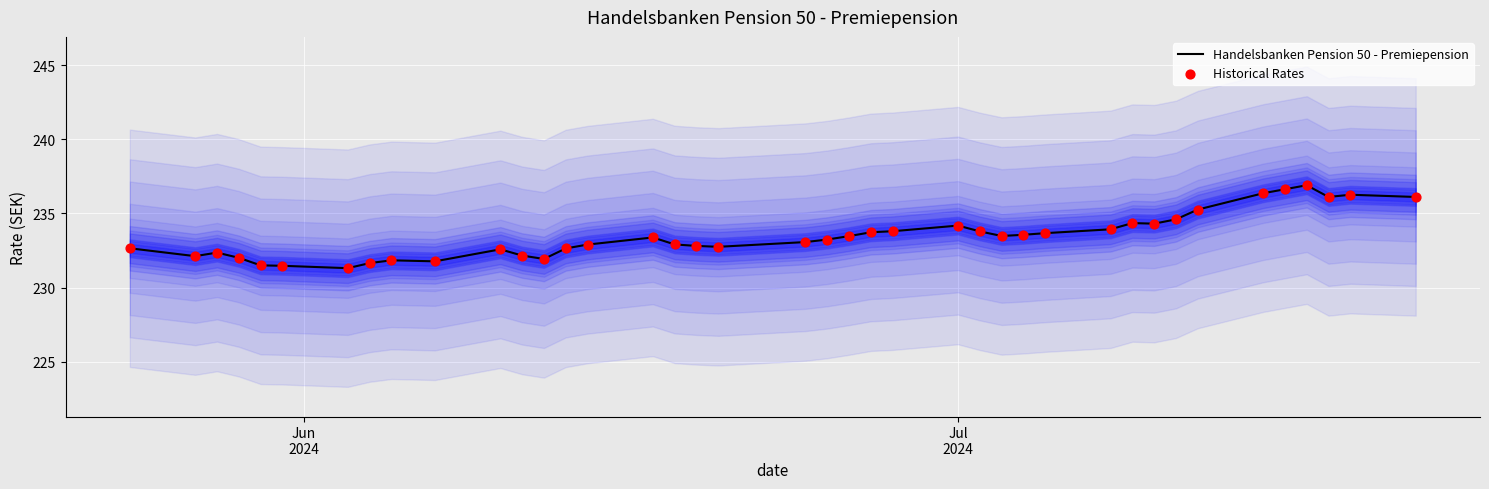

What are all the series names shown in the legend?

Handelsbanken Pension 50 - Premiepension, Historical Rates